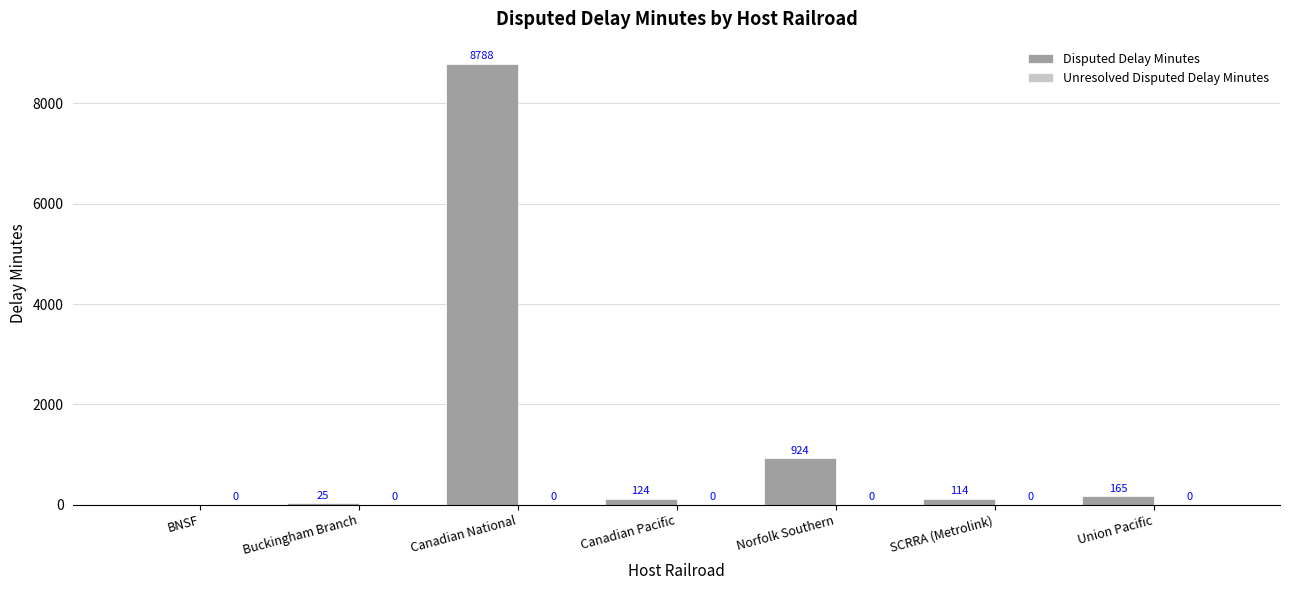

True or false: the data shows 124 at Canadian Pacific.

True